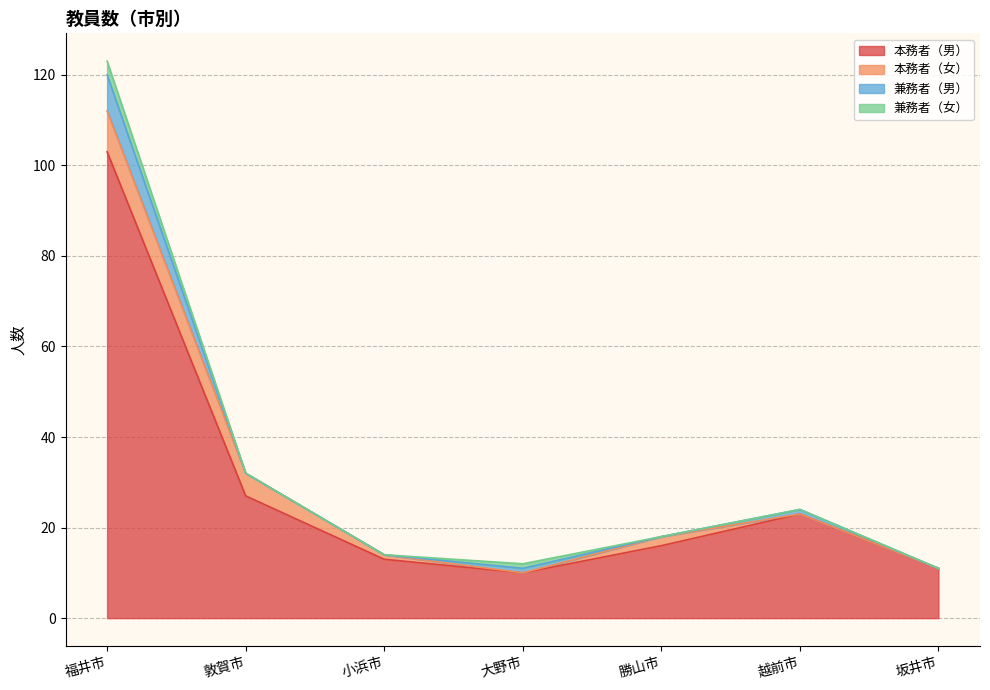

True or false: 兼務者（女） and 兼務者（男） cross at least once.

False